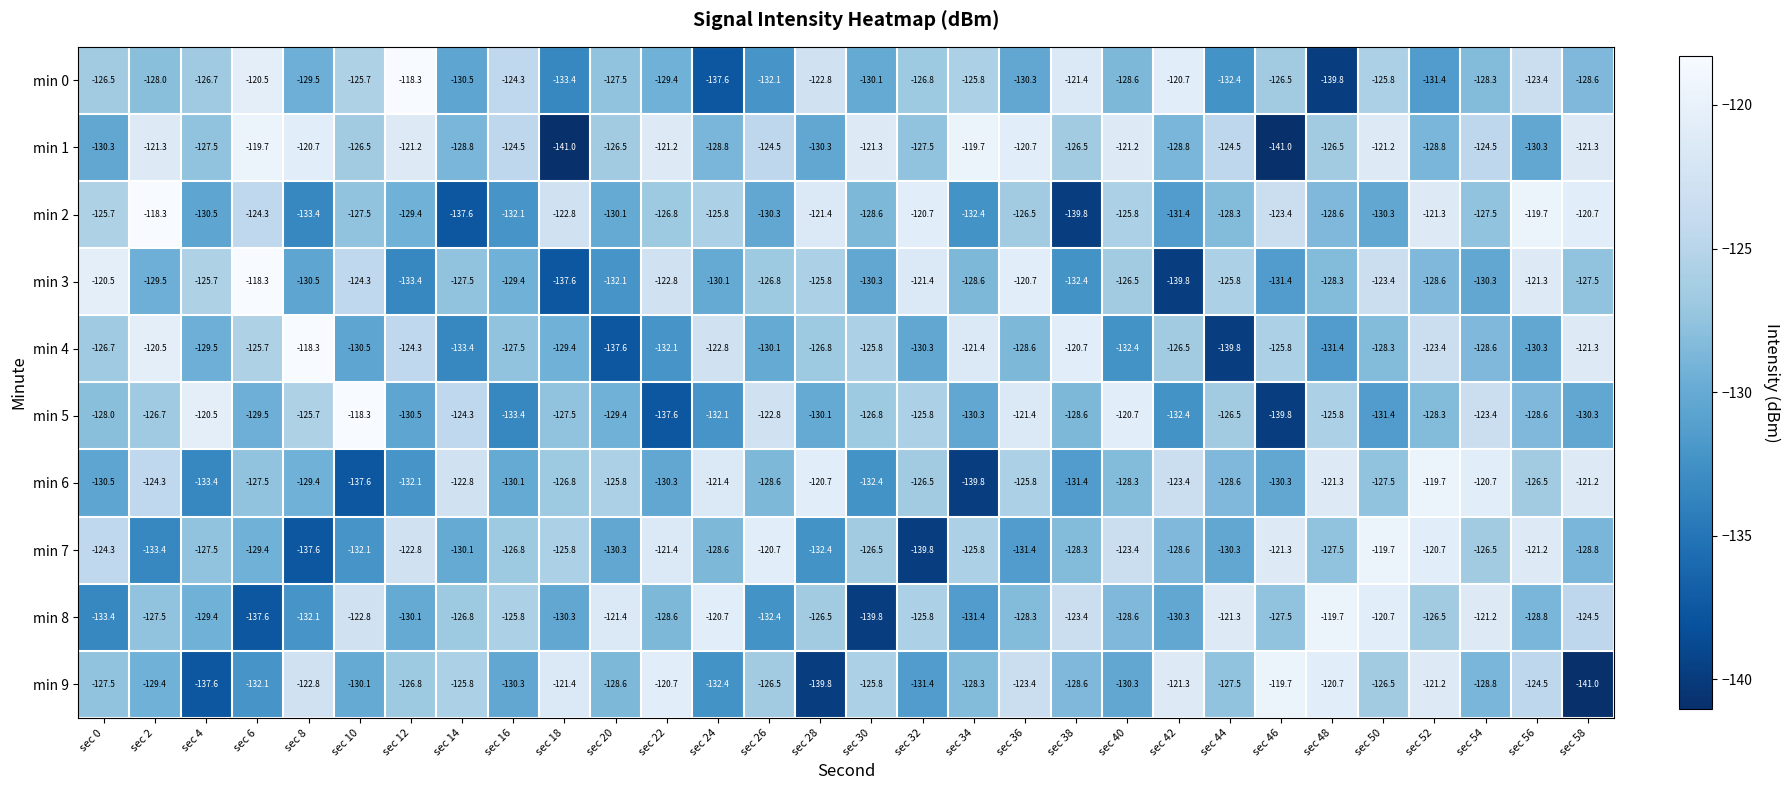

What is the difference between the highest and lowest values at sec 44?

18.5